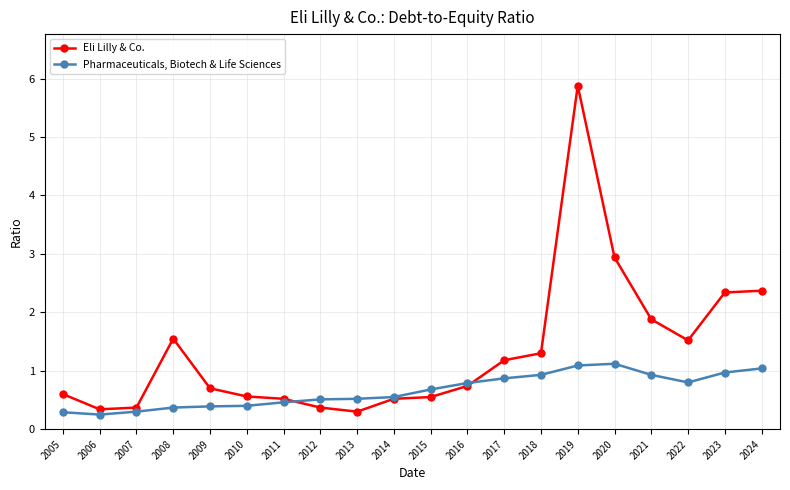

At which category is the sum across all series the highest?

2019